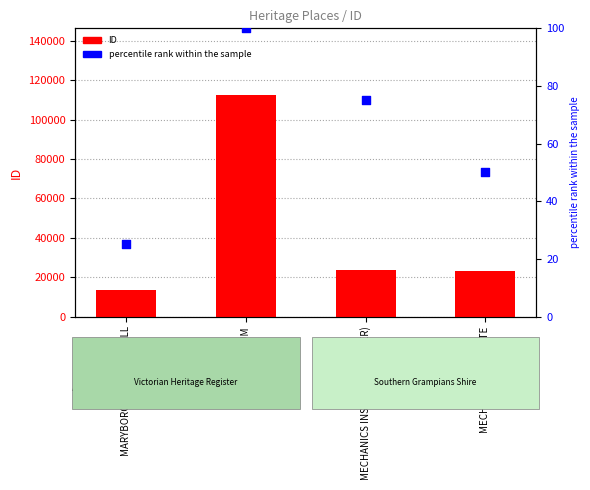

Which series contains the lowest Y value?

percentile rank within the sample